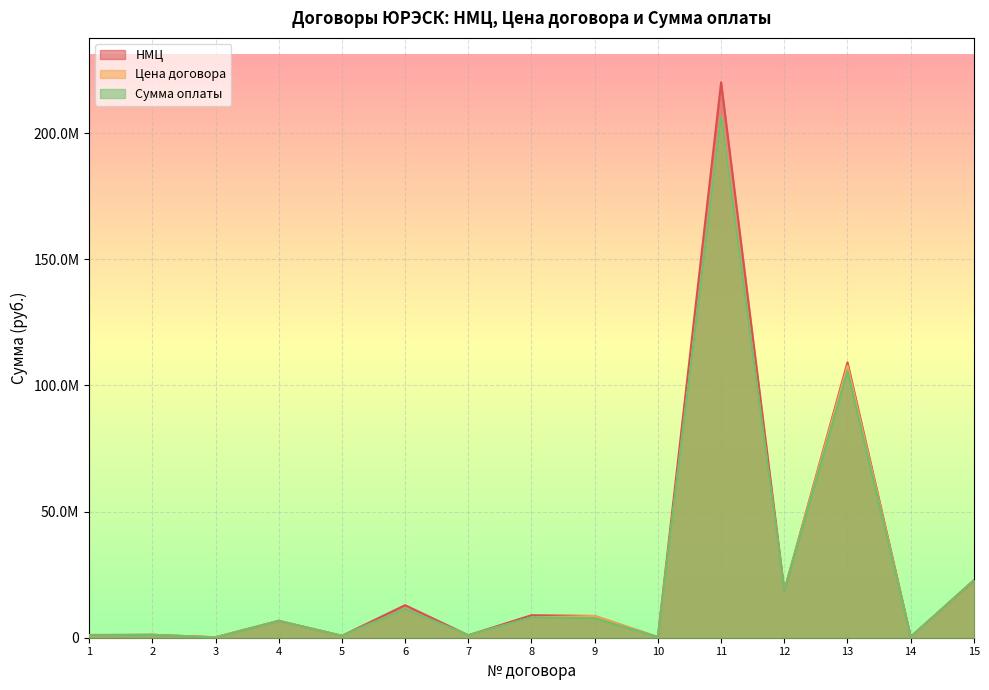

What is the difference between the maximum and minimum values in the Сумма оплаты series?

206721813.9